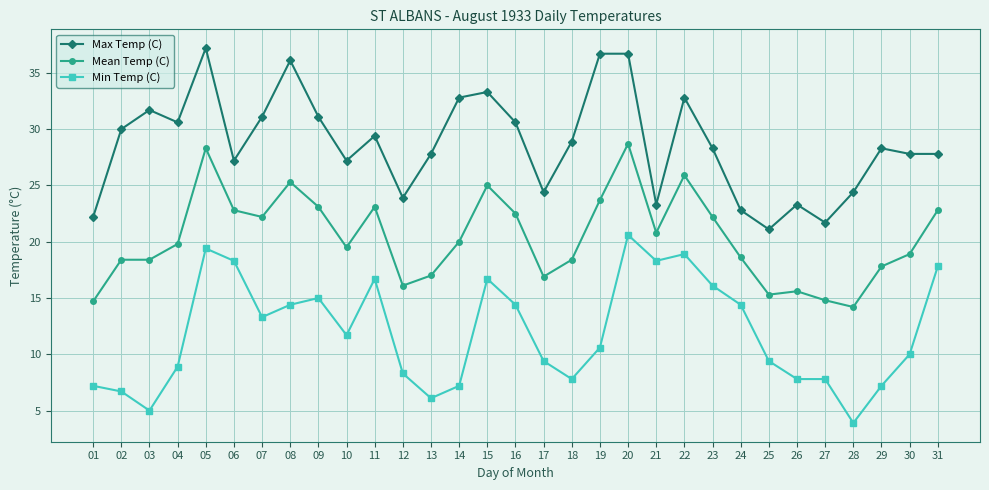

Is it true that Max Temp (C) equals 20.6 at 20?

False